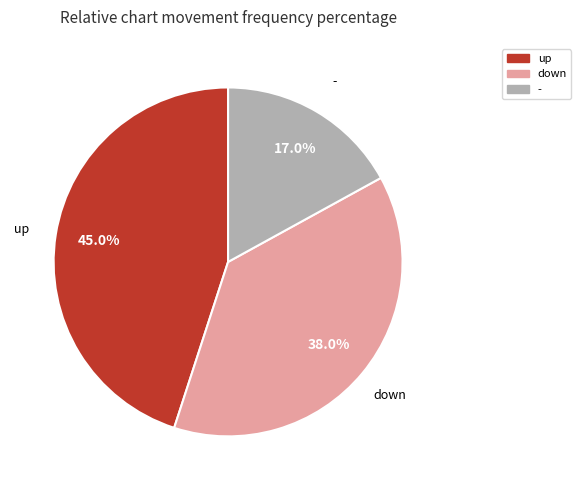

True or false: - accounts for 17% of the total.

True